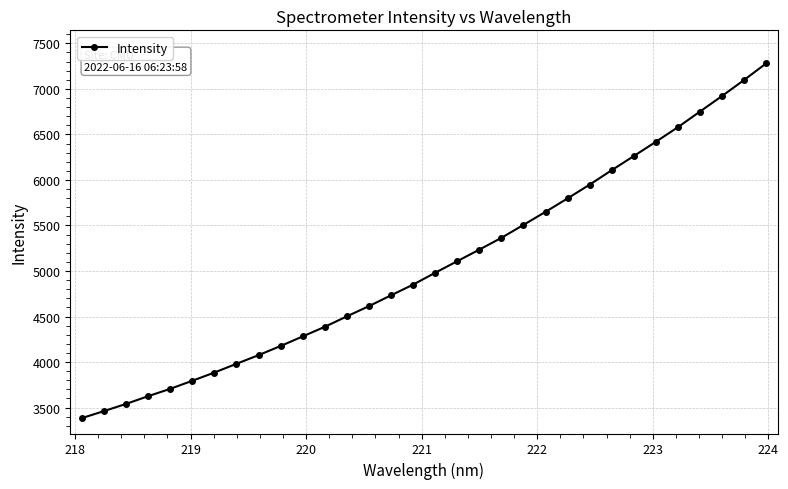

What is the greatest value displayed?

7279.4